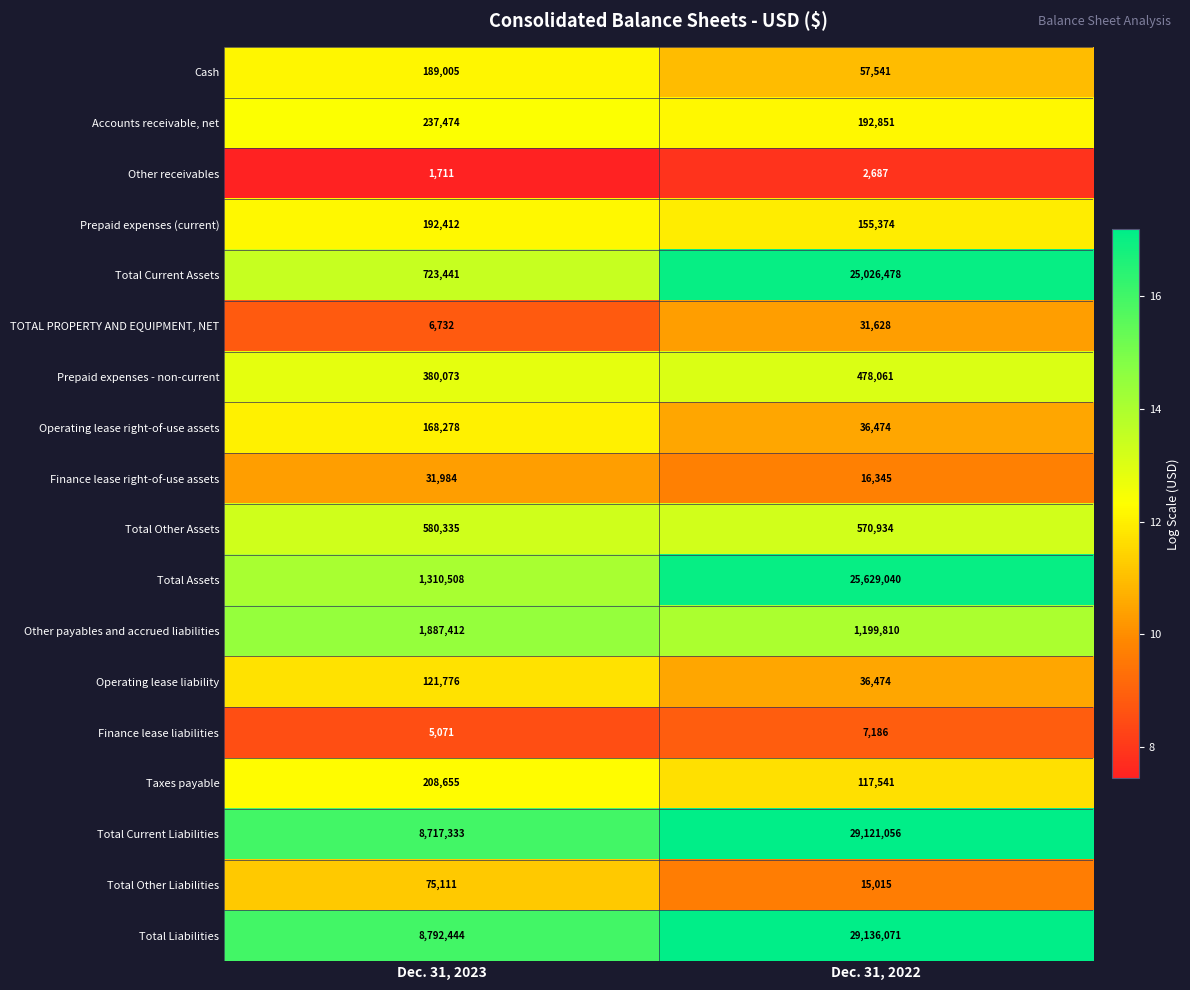

Which category has the lowest value across all series?

Dec. 31, 2023